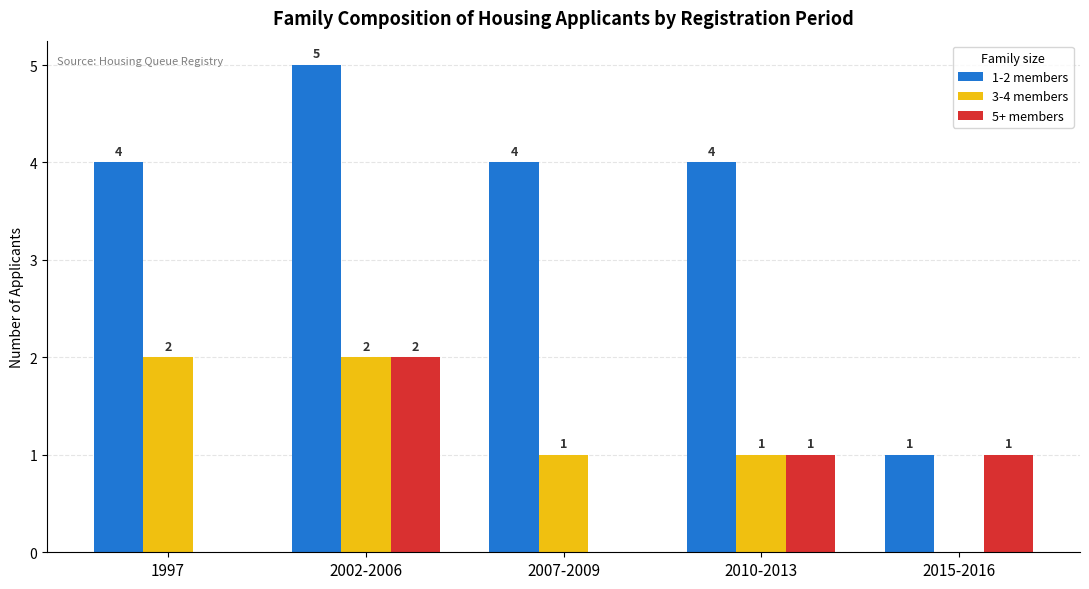

What is the total value across all series at 2002-2006?

9